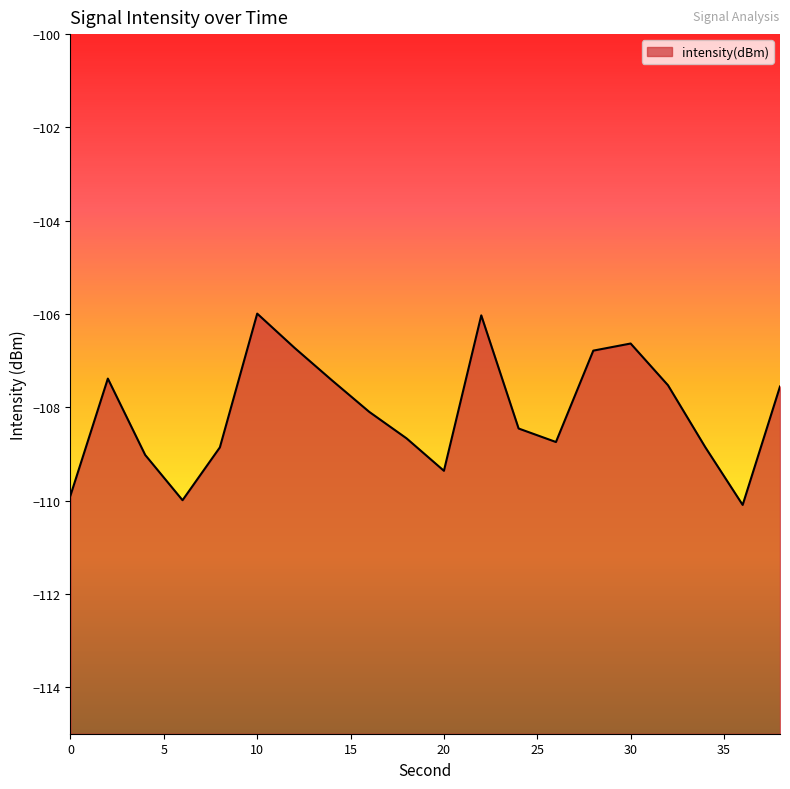

Count the number of values greater than -108.

9